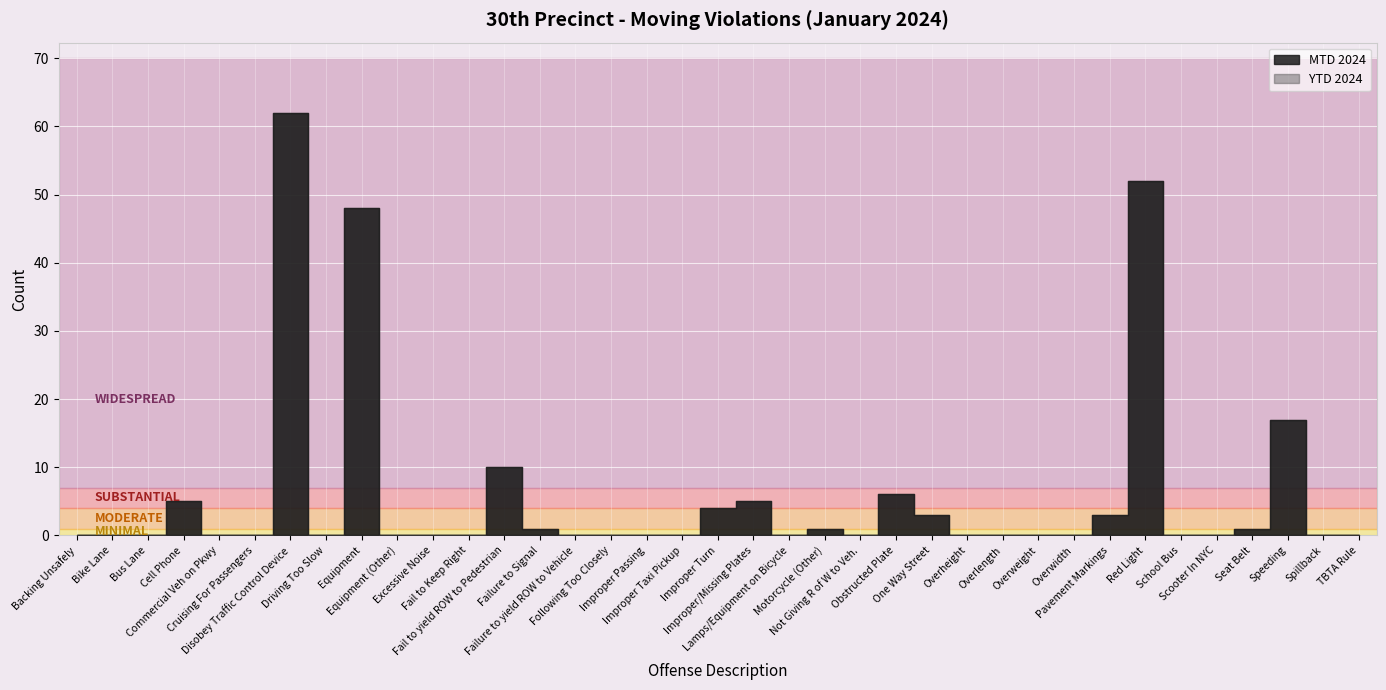

What position from the right is One Way Street?

13